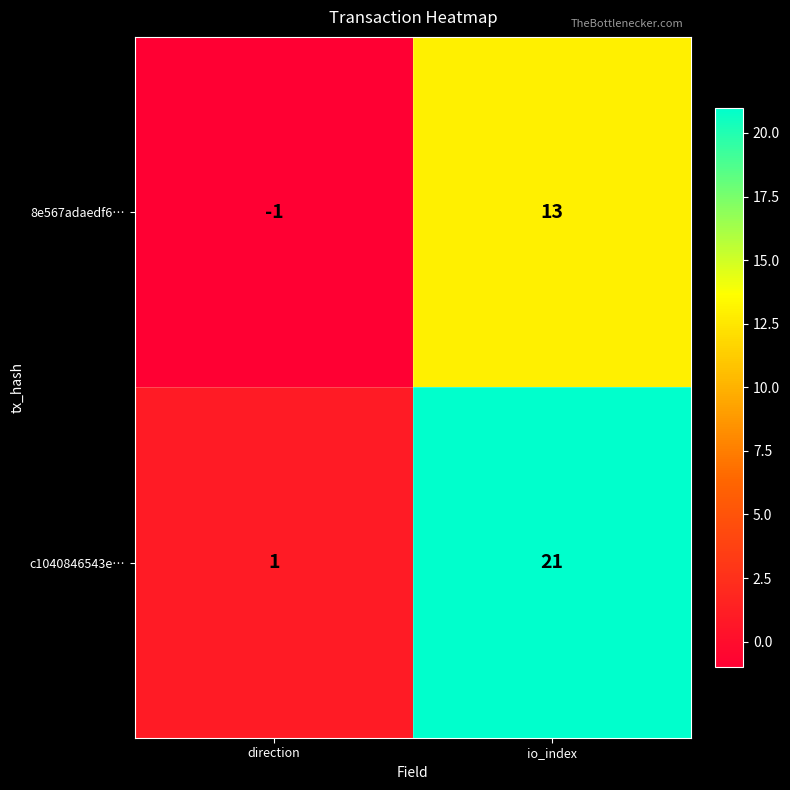

What is the average value of the 8e567adaedf6… series?

6